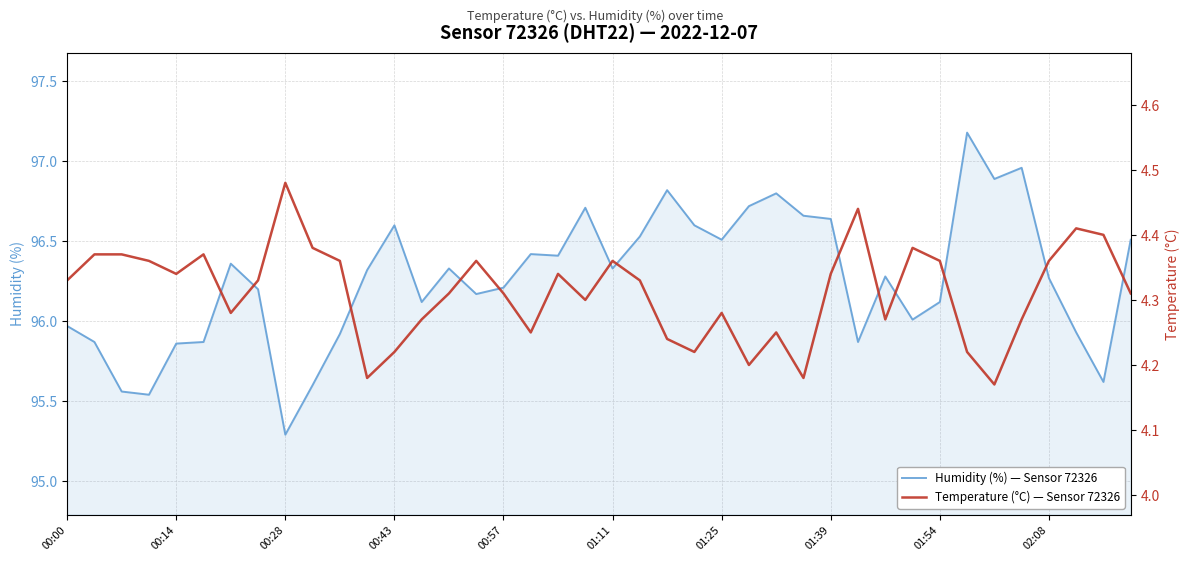

At which label does Humidity (%) — Sensor 72326 reach its minimum?

00:28